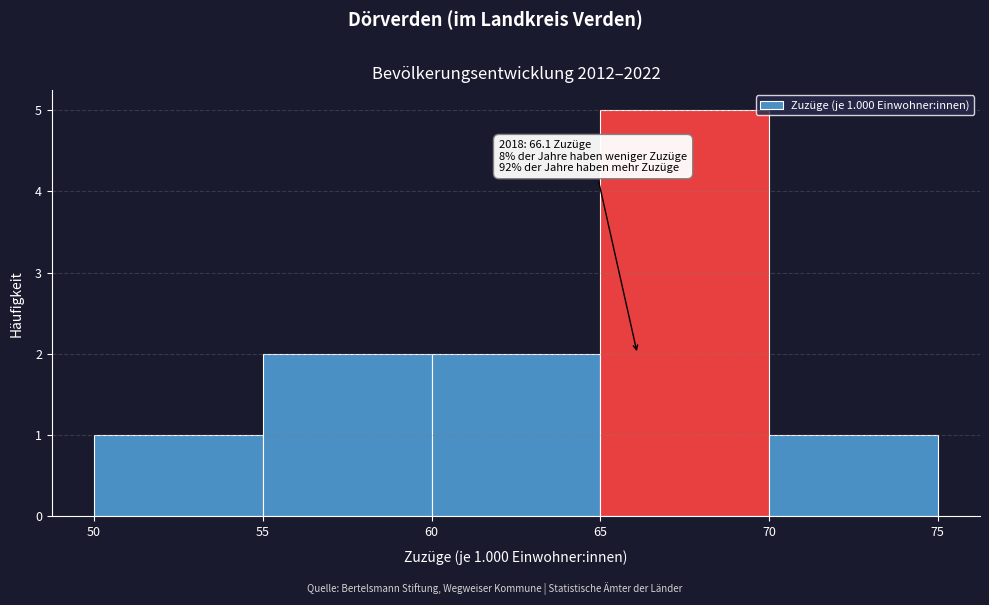

Which range on the x-axis has the tallest bar?

65 to 70